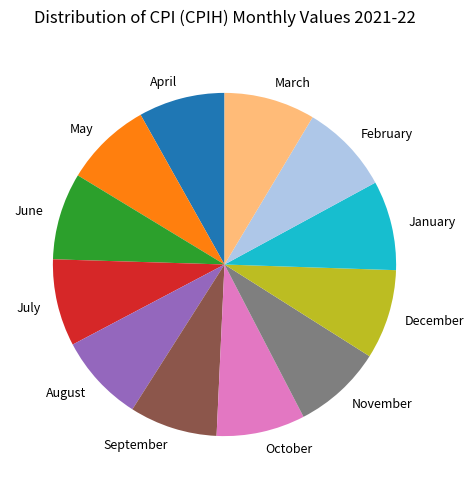

Approximately how many times larger is the value at January compared to February?

1.0